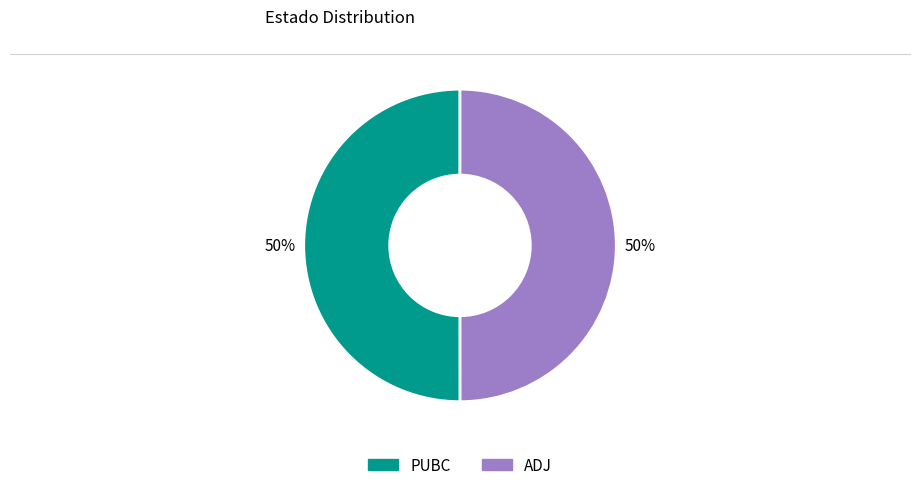

To the nearest percent, what is the average slice percentage?

50%